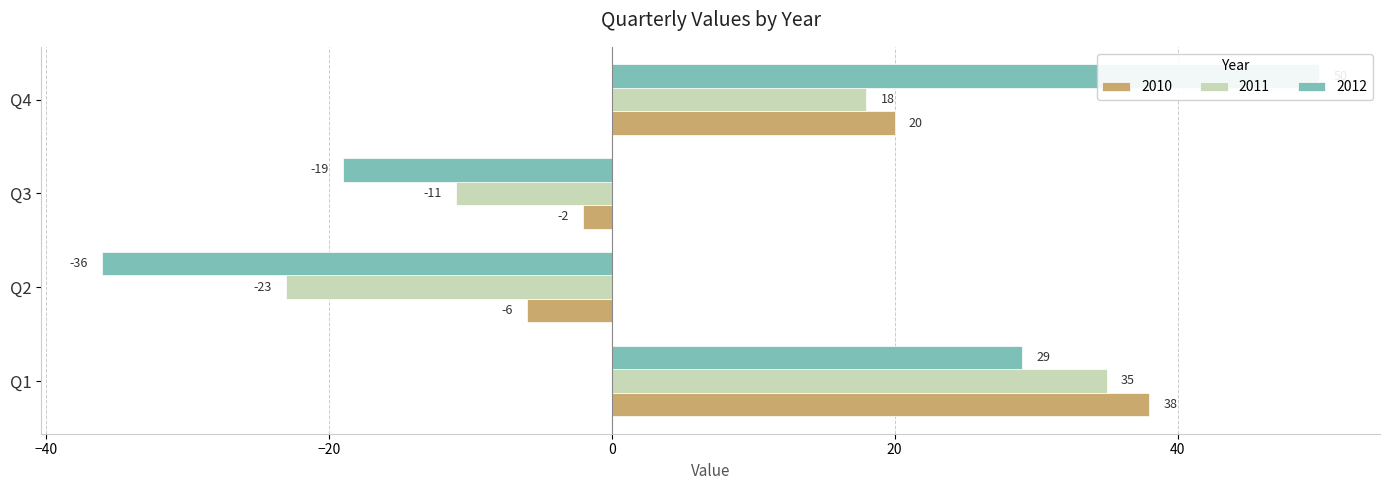

At which label does 2012 reach its minimum?

Q2